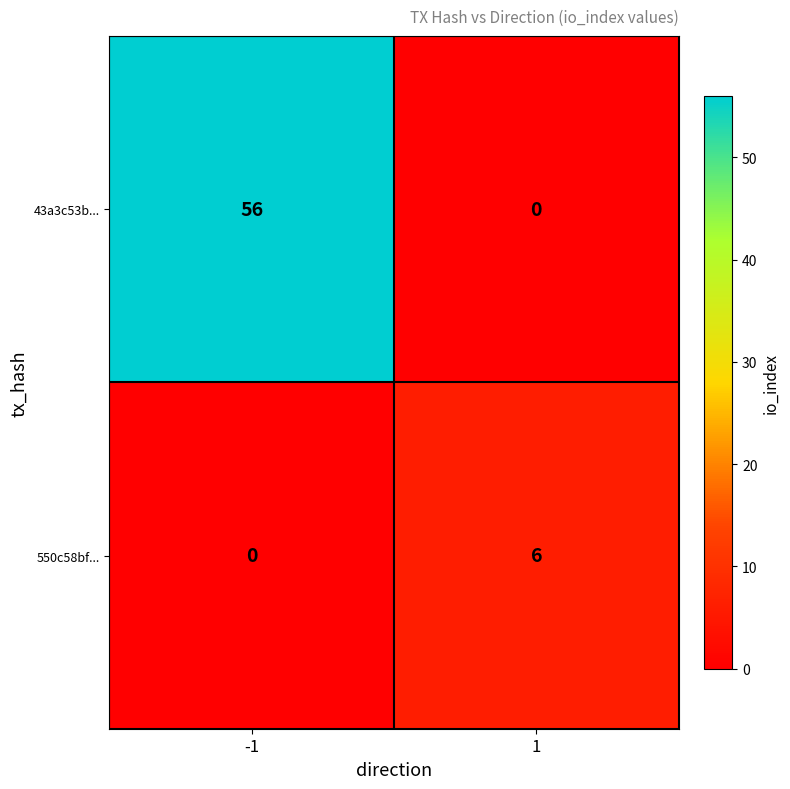

Reading left to right, list all the values displayed in this chart.

43a3c53b...: -1=56	1=0
550c58bf...: -1=0	1=6